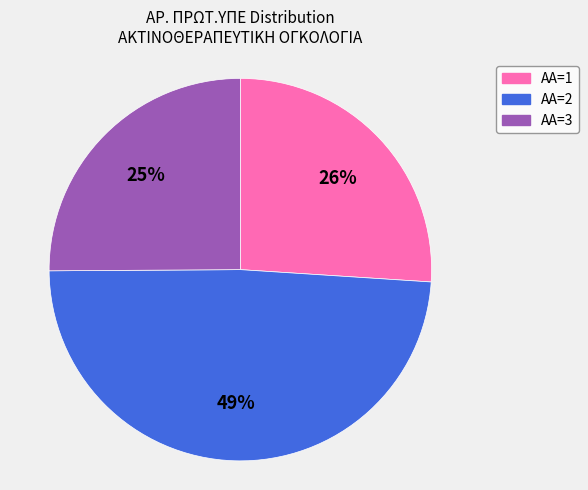

To the nearest percent, what is the difference between the largest and smallest slice percentages?

24%